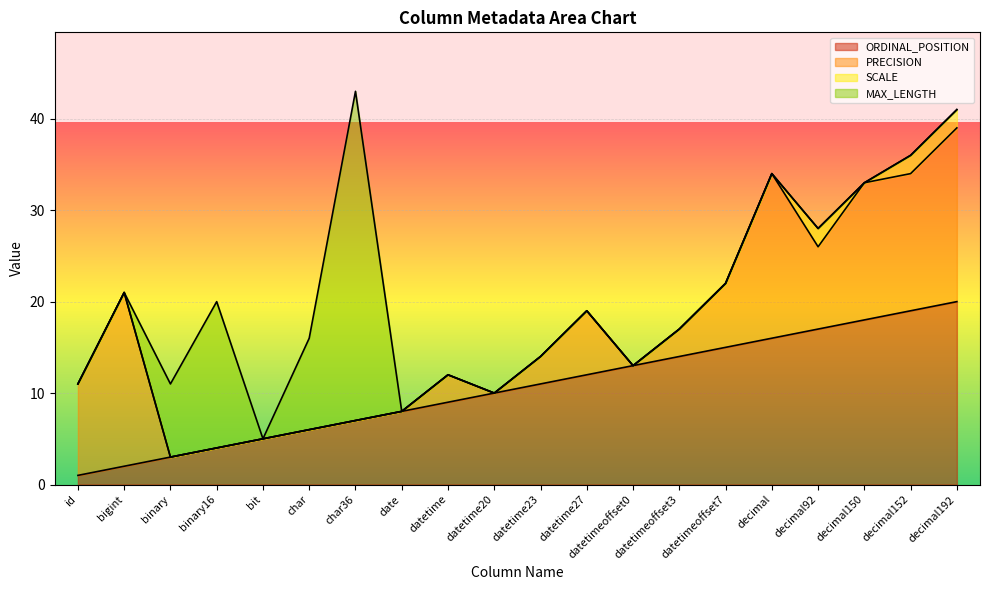

At which label is SCALE closest to 1?

id